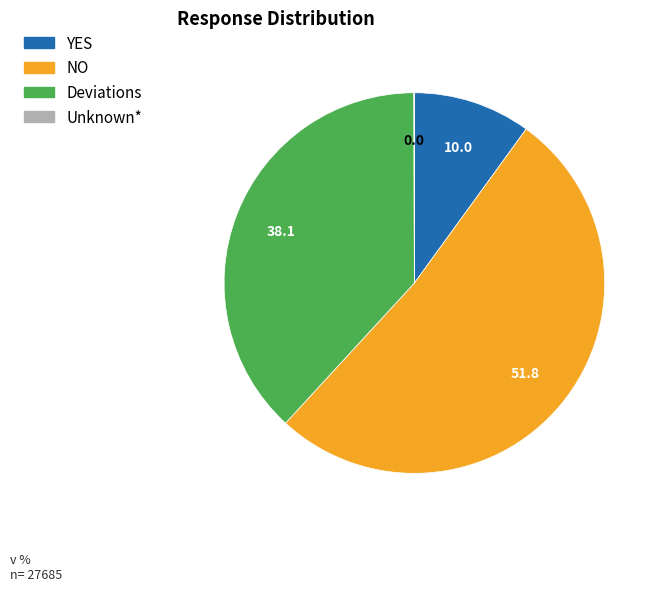

Which slice is the largest?

NO